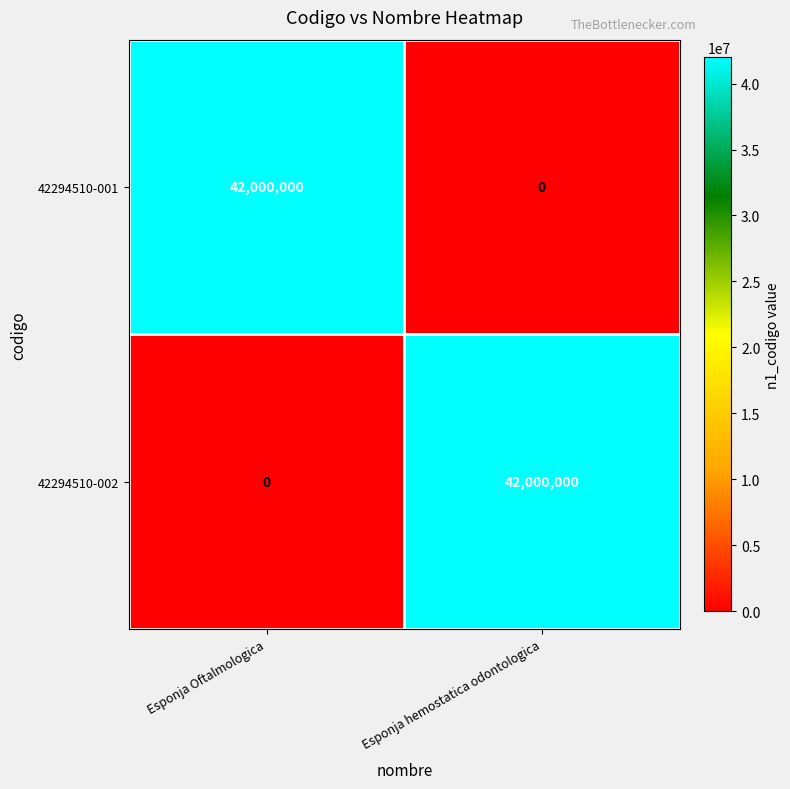

What is the highest value of the 42294510-001 series?

42000000